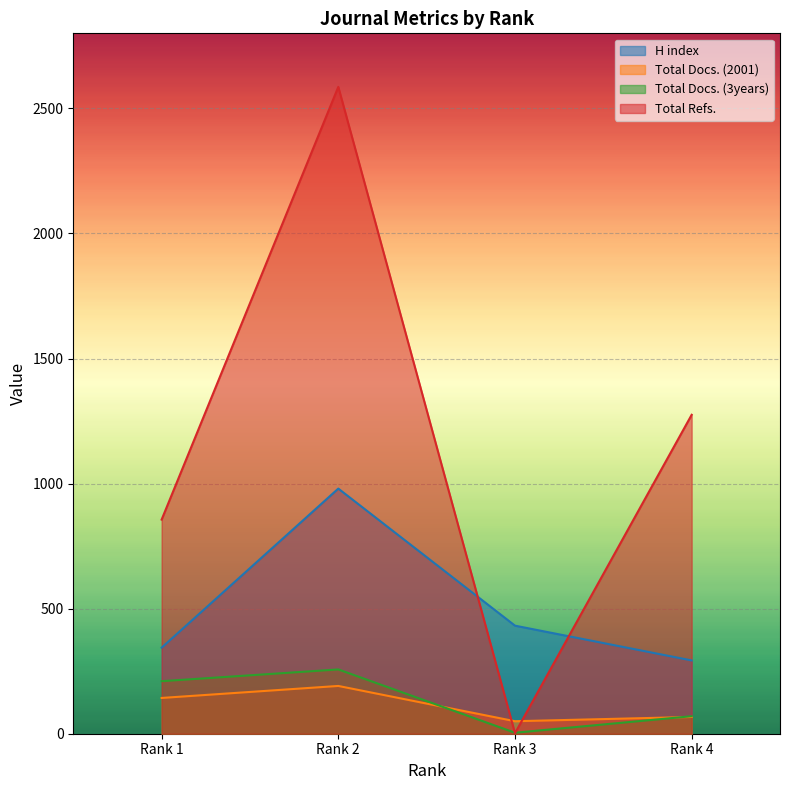

What is the minimum value shown in the chart?

2